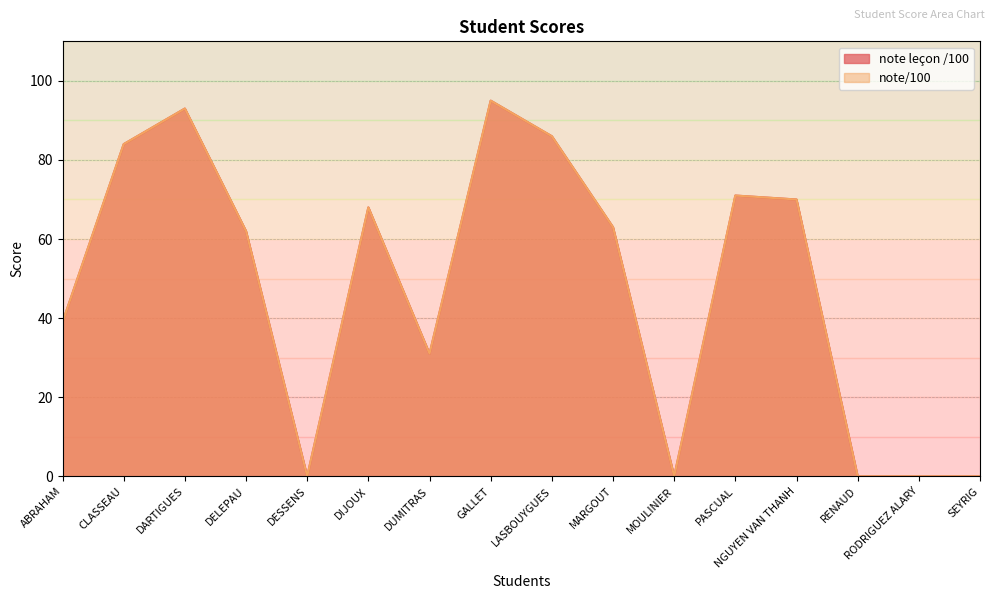

True or false: note/100 has a value of 71 at PASCUAL.

True